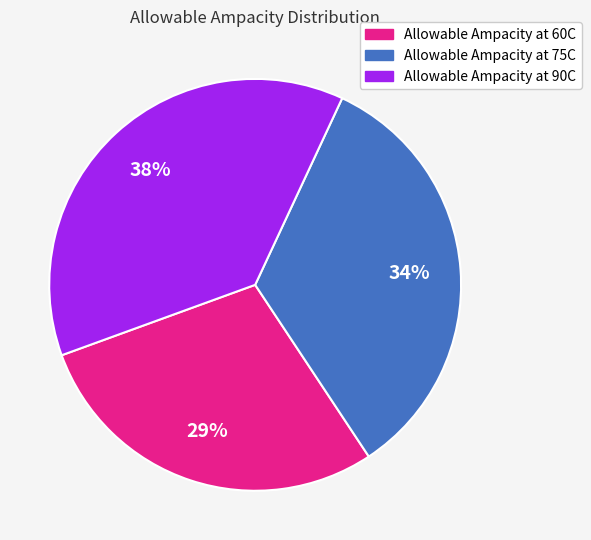

To the nearest percent, what percentage of the pie is Allowable Ampacity at 60C?

29%